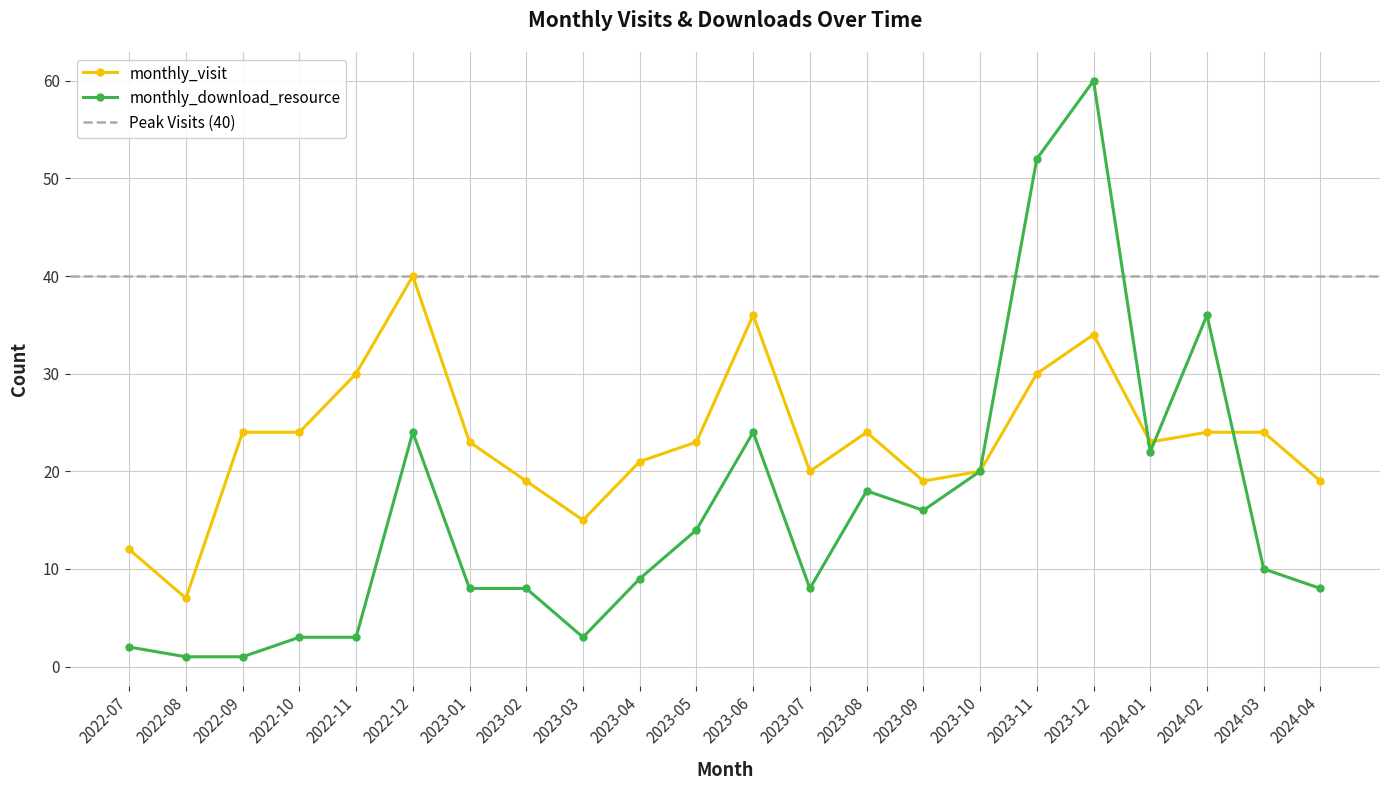

What is the difference between the maximum and second lowest values in the monthly_download_resource series?

59